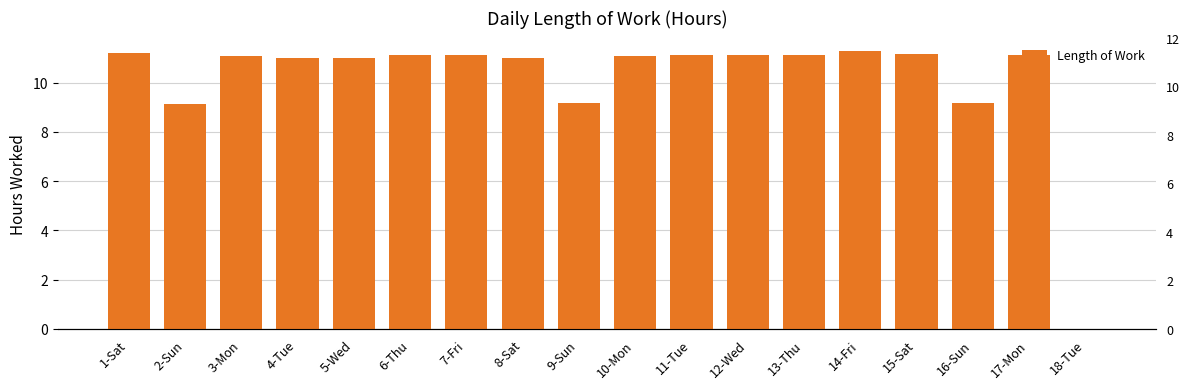

What is the change in value from 3-Mon to 18-Tue?

-11.1